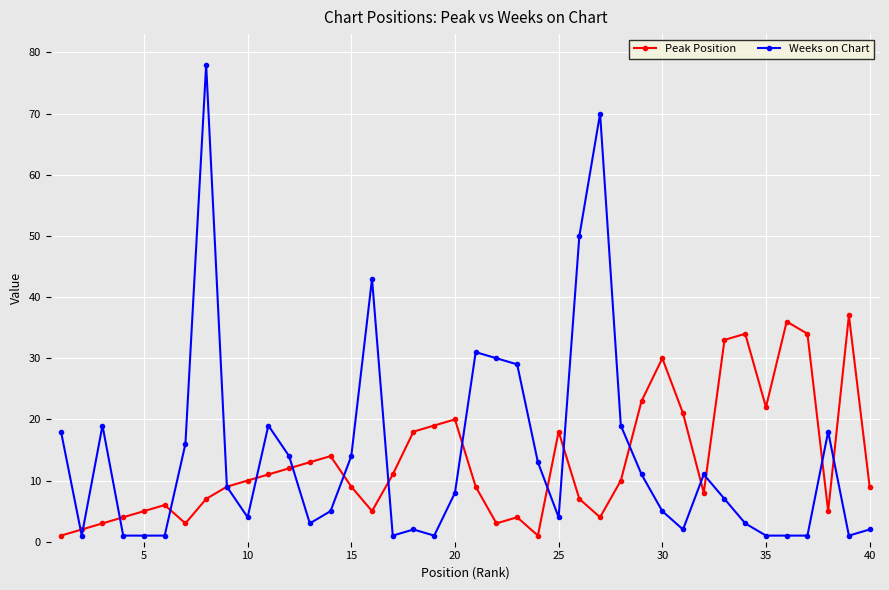

List the series in order of their overall mean, highest first.

Weeks on Chart, Peak Position